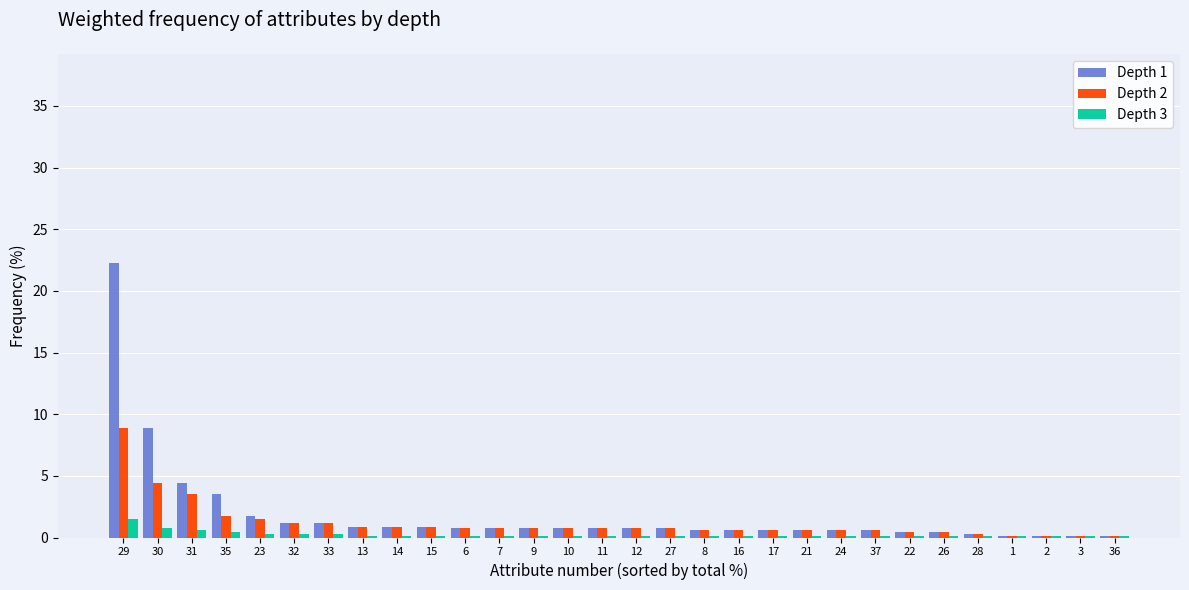

What are all the series names shown in the legend?

Depth 1, Depth 2, Depth 3